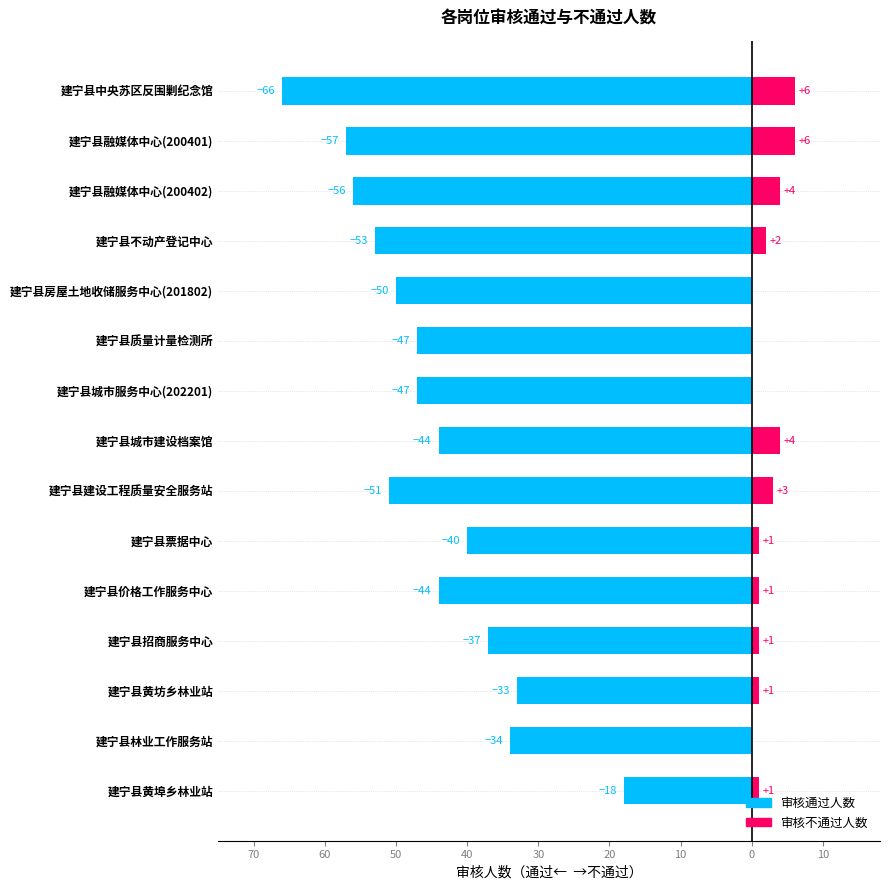

What is the spread (max minus min) of values at 10?

47